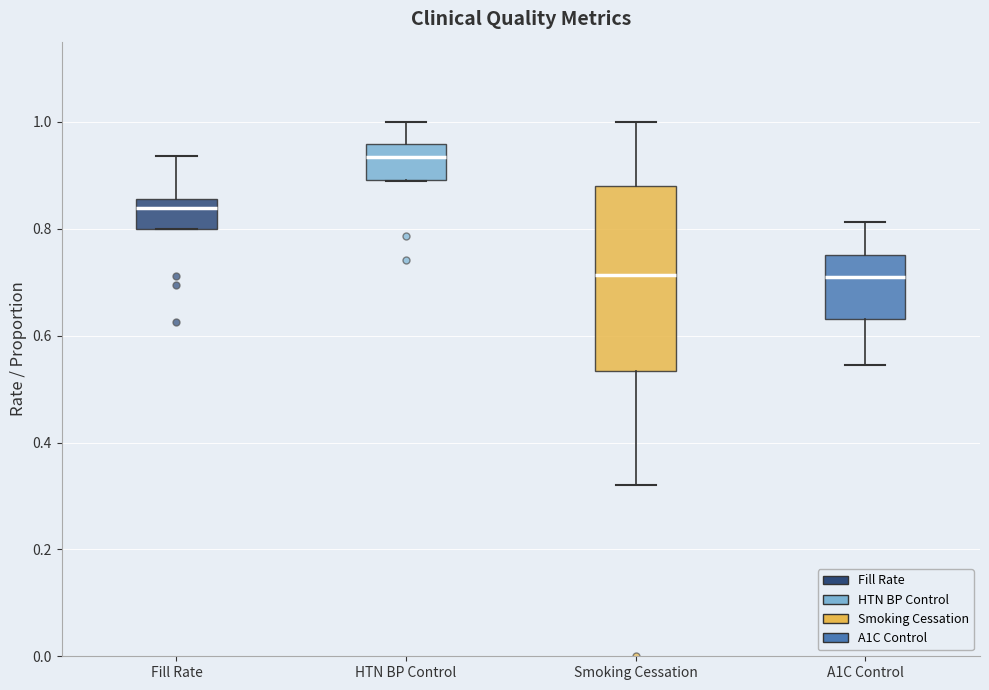

Where is the upper edge of the box for Fill Rate on the y-axis? The values are not printed on the chart, so give them approximately, as read against the axis.

0.86